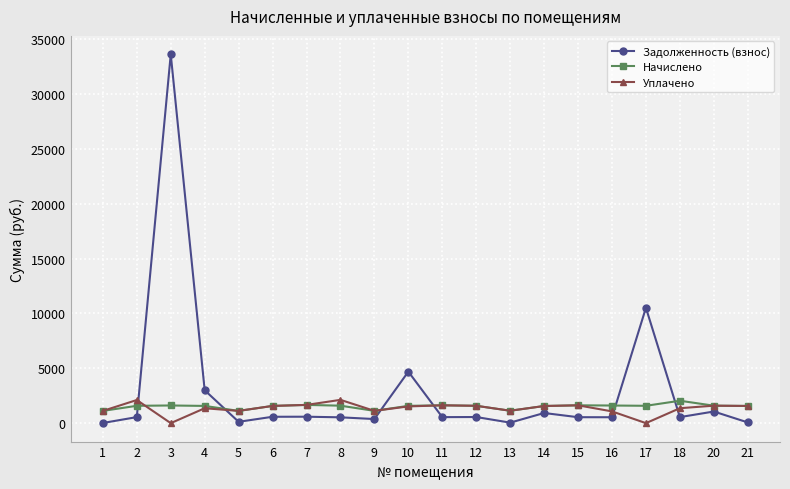

What is the highest value of the Начислено series?

2042.6